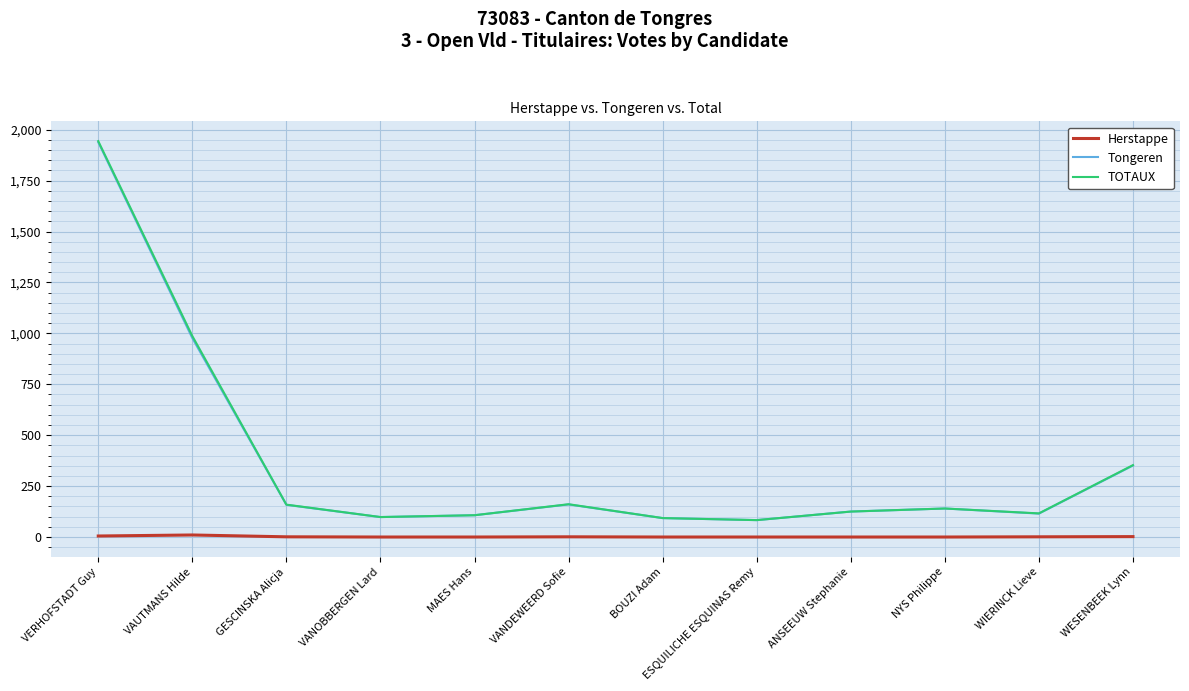

In Herstappe, how many points are higher than both neighbors (excluding endpoints)?

2